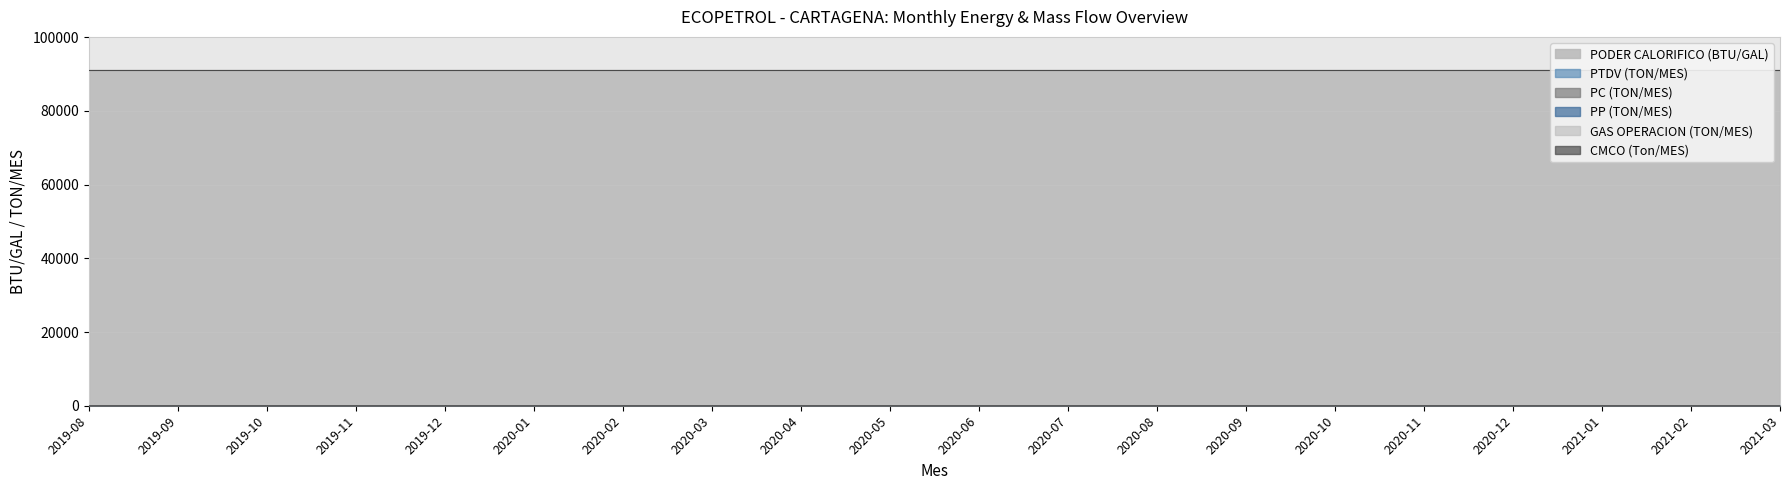

Which category has the lowest value in the PP (TON/MES) series?

2019-08